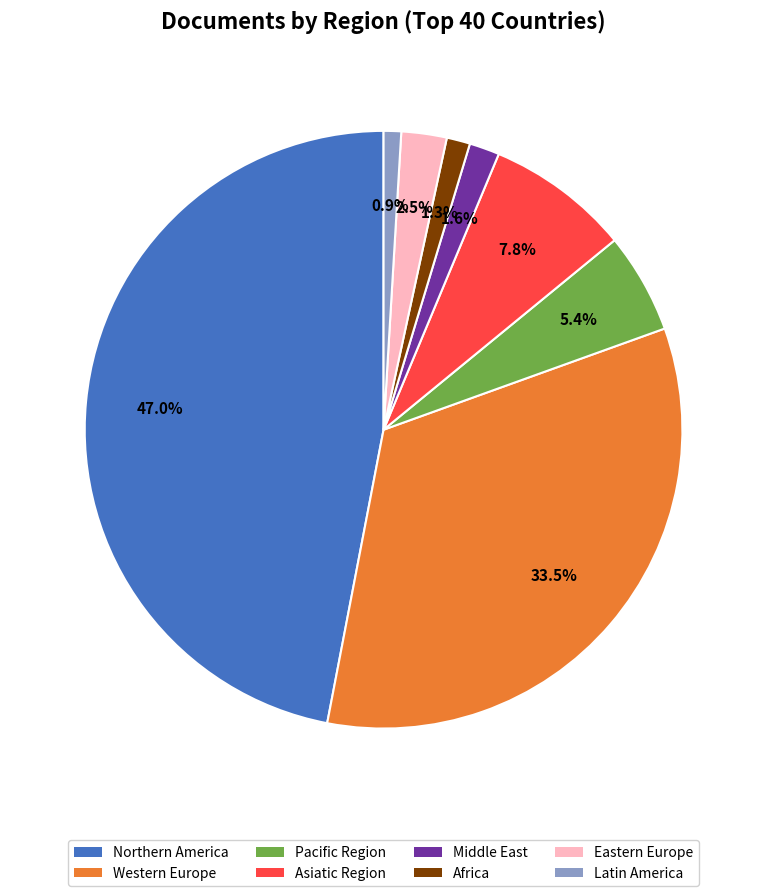

What portion of the pie excludes Latin America?

99.1%